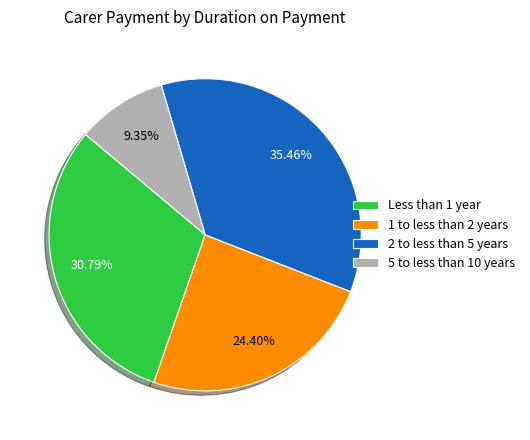

What is the smallest slice in the pie chart?

5 to less than 10 years